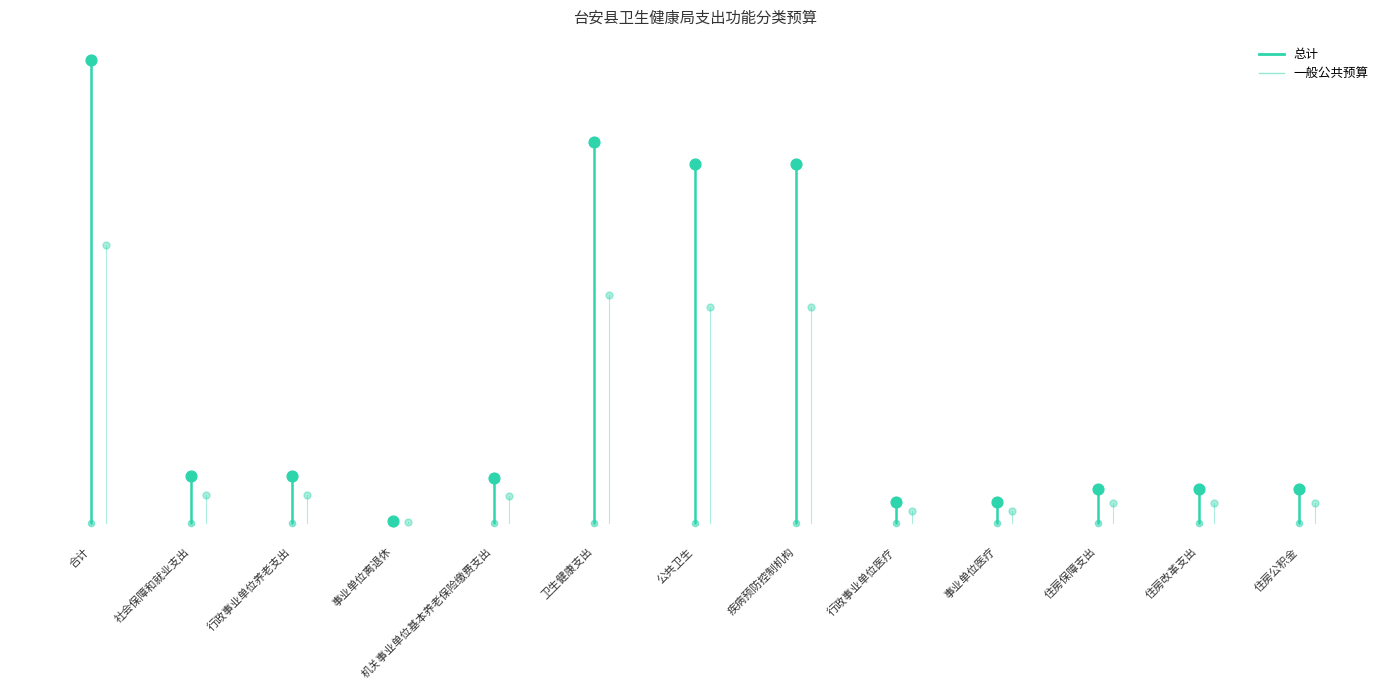

Which series reaches the maximum Y coordinate?

总计